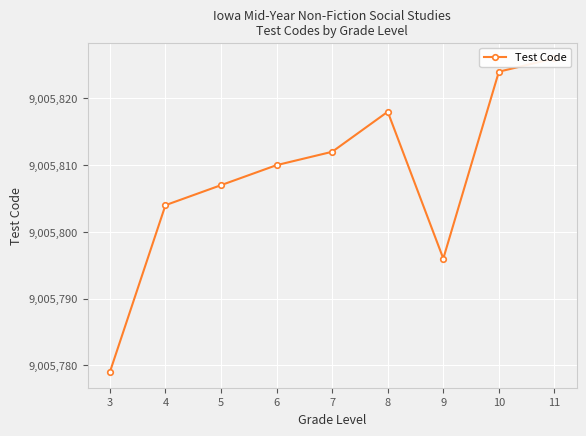

What is the value of the 8th point from the left?

9005824